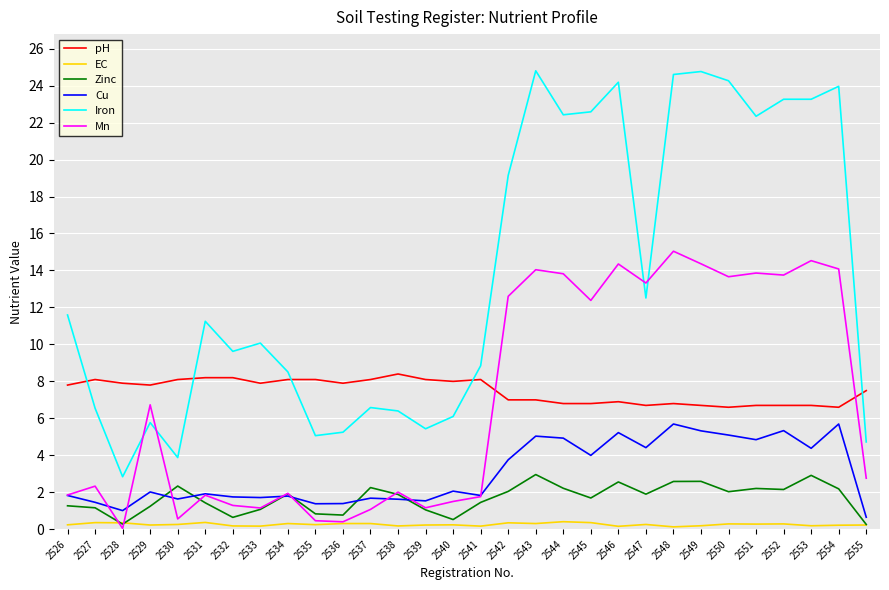

At 2549, list the series in order from smallest to largest.

EC, Zinc, Cu, pH, Mn, Iron